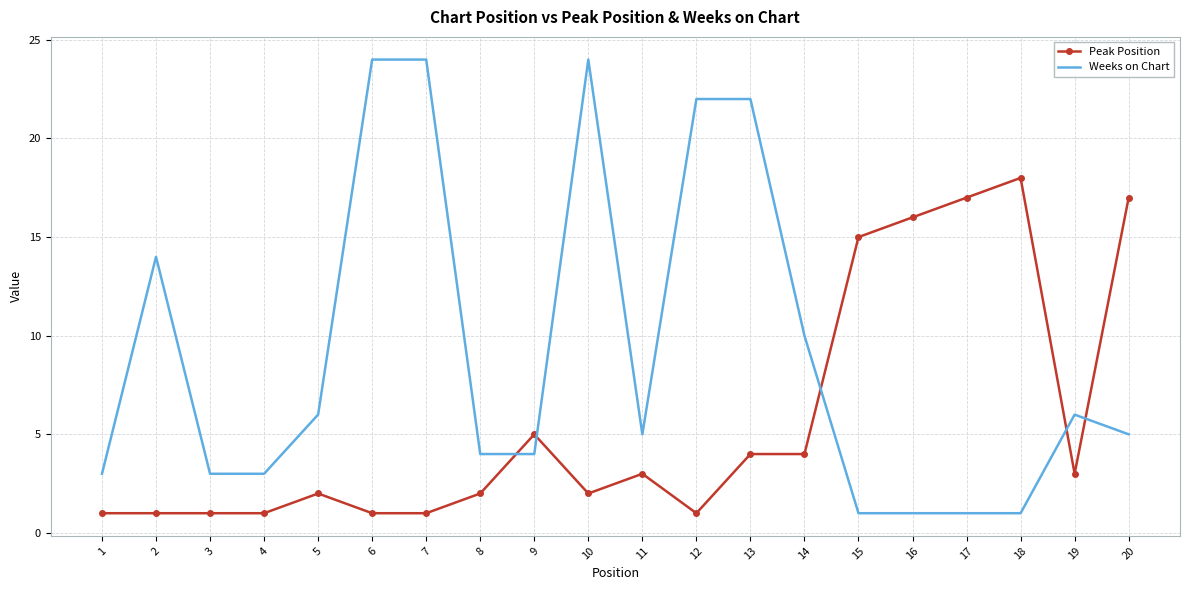

Which series has the largest range (max minus min)?

Weeks on Chart